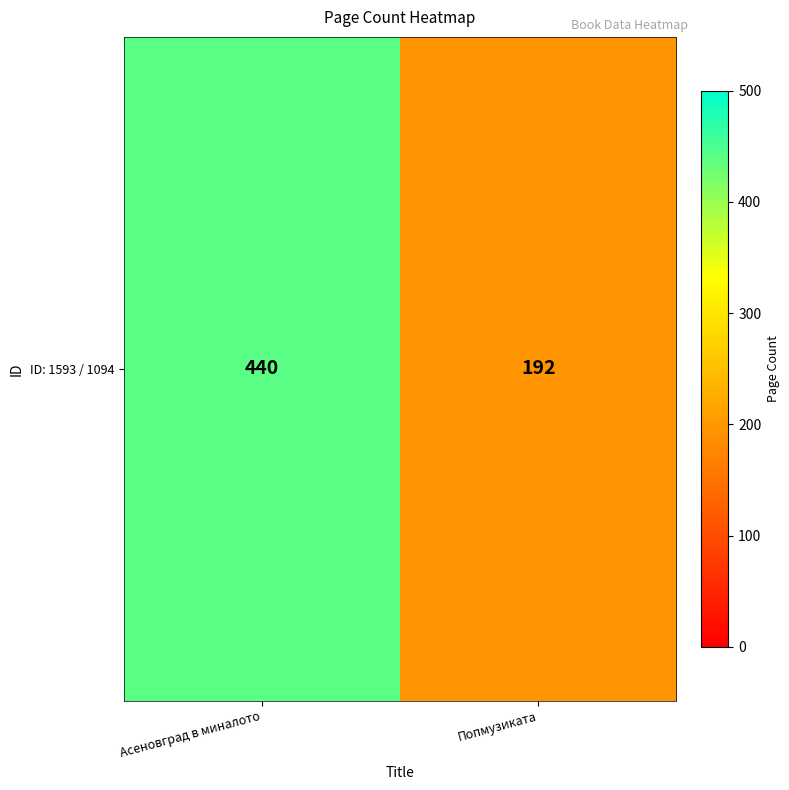

True or false: the data shows 192 at Попмузиката.

True